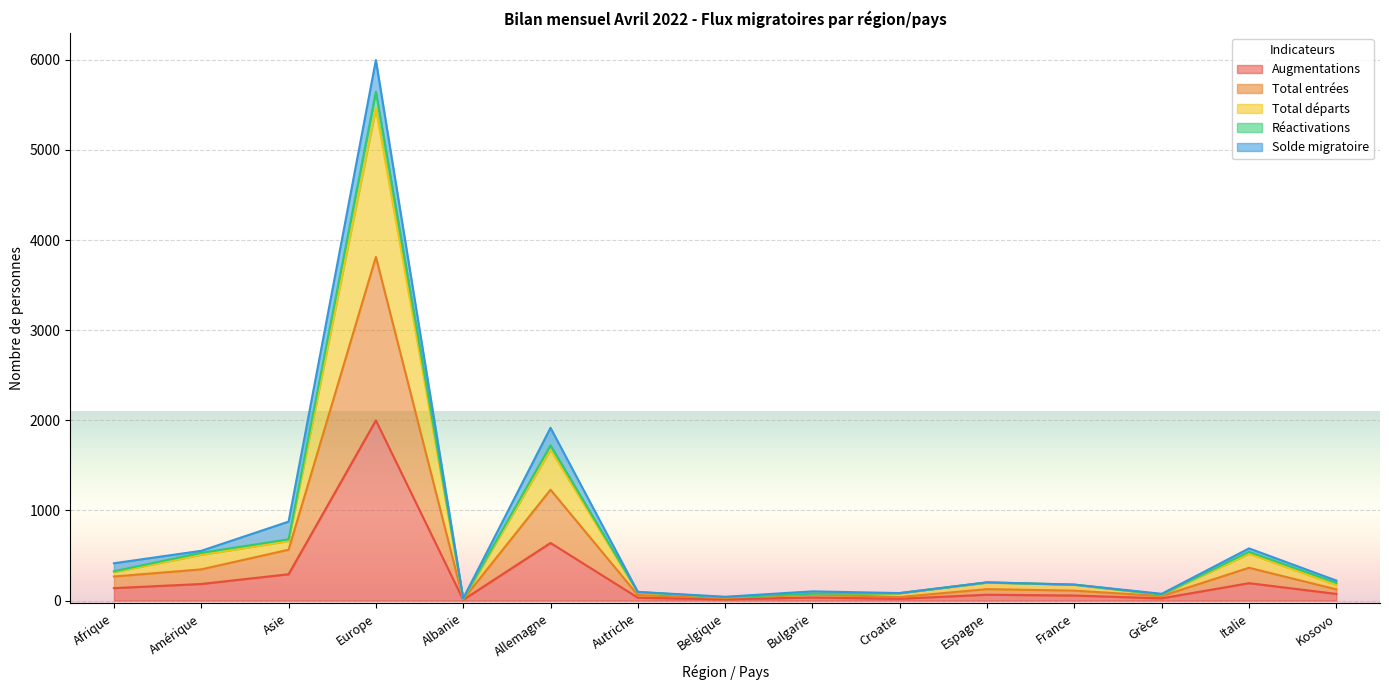

True or false: Augmentations and Total départs cross at least once.

False